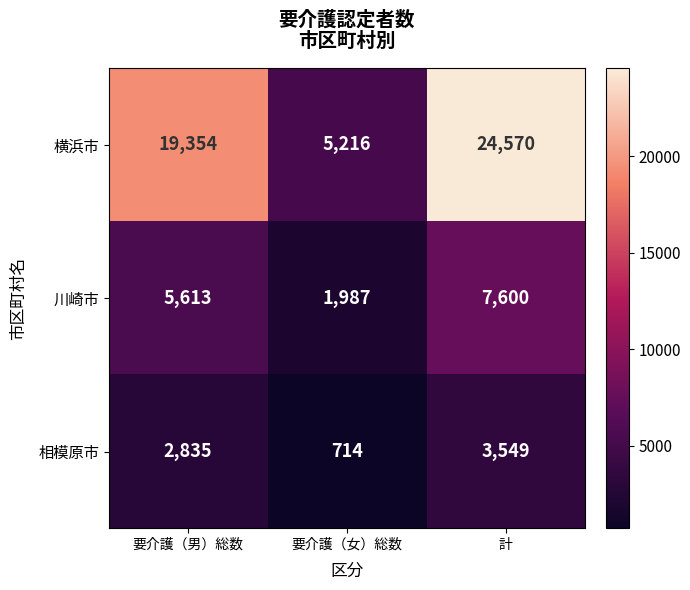

Count the 相模原市 values in the range 714 to 3549.

3